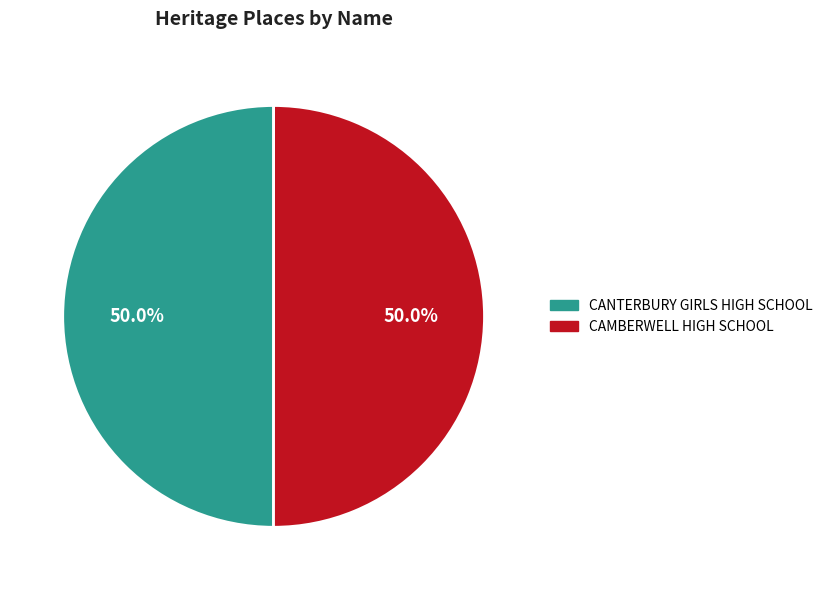

Count the number of slices in the pie.

2